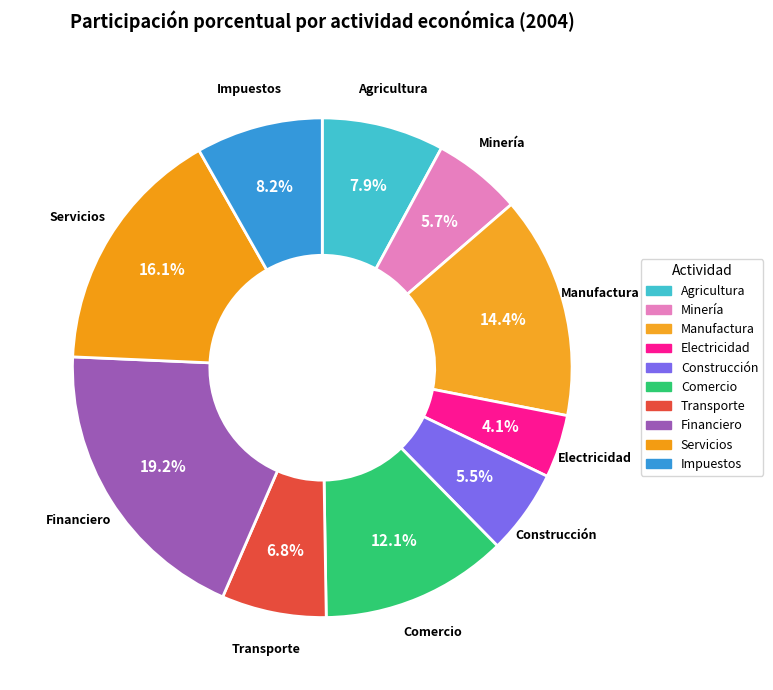

How many segments does this pie chart have?

10